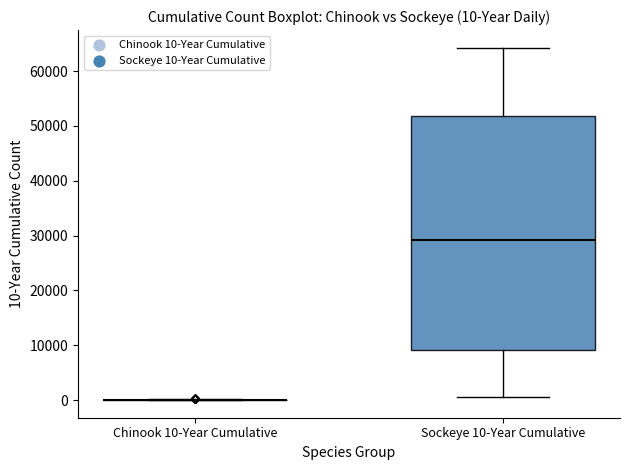

Which box is the tallest, from its lower edge to its upper edge?

Sockeye 10-Year Cumulative